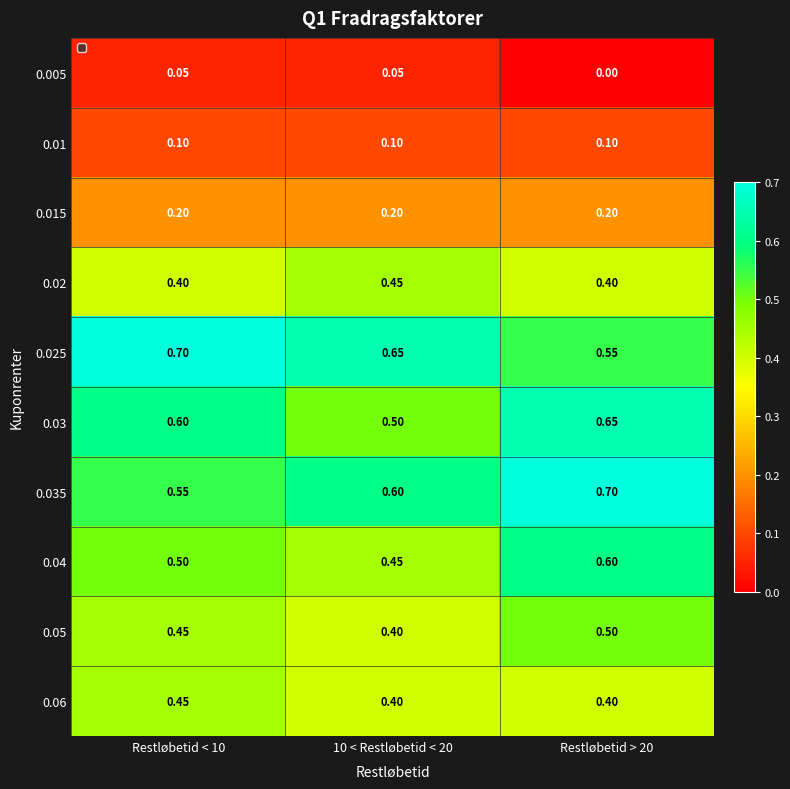

Is the value of 0.01 at 10 < Restløbetid < 20 greater than the value of 0.03 at 10 < Restløbetid < 20?

No